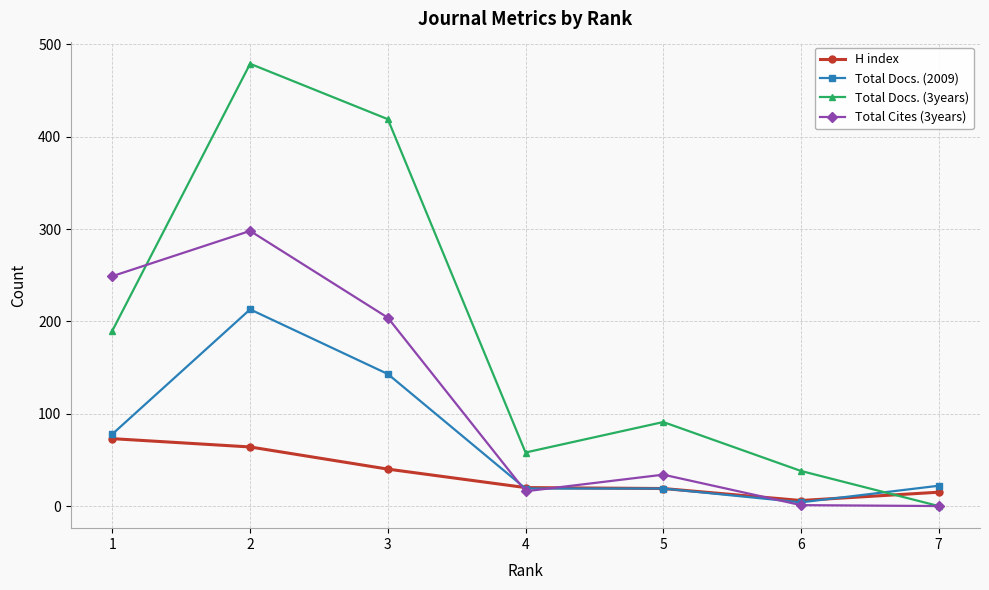

At which category does Total Cites (3years) reach its first local peak?

2